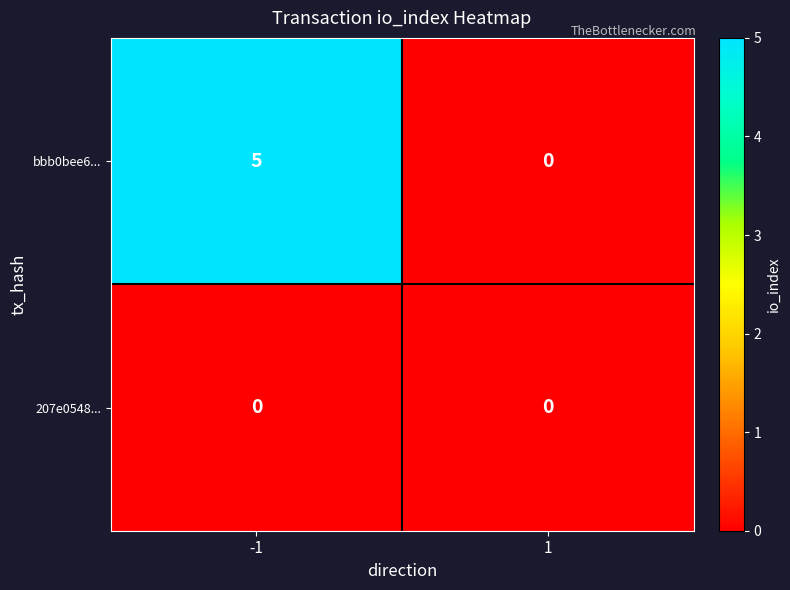

What is the maximum value shown in the chart?

5